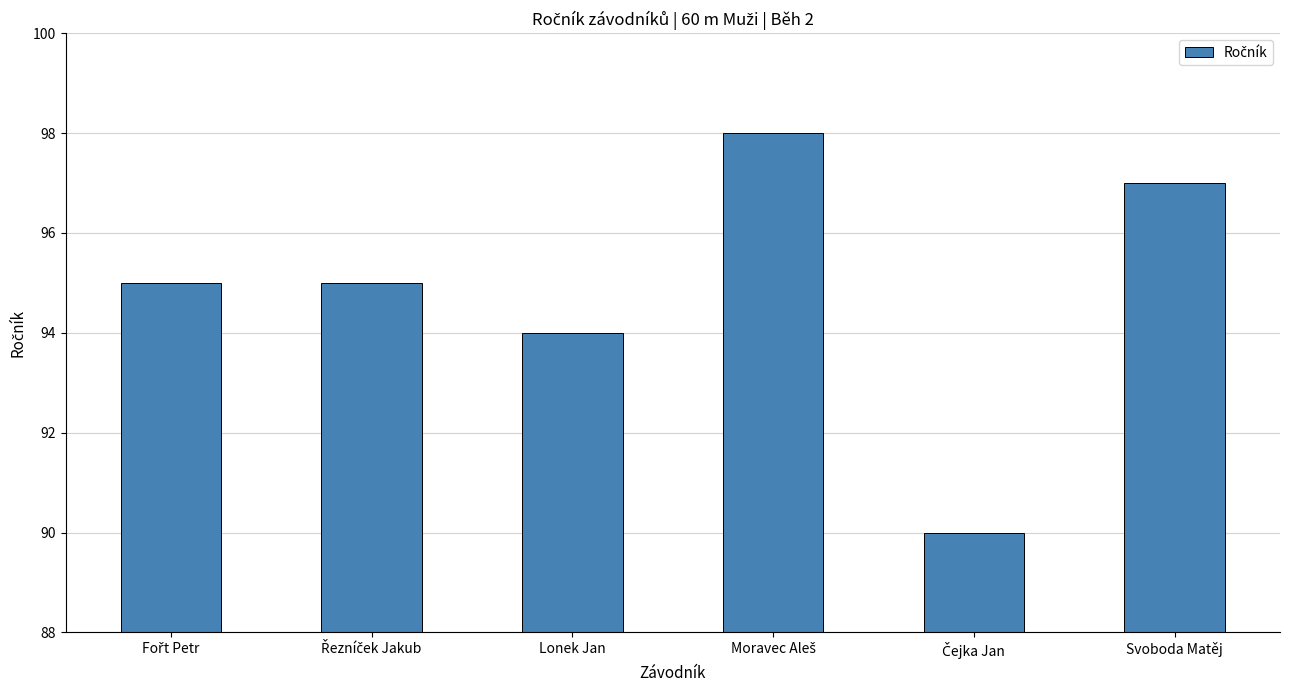

What is the value of the 6th bar from the left?

97